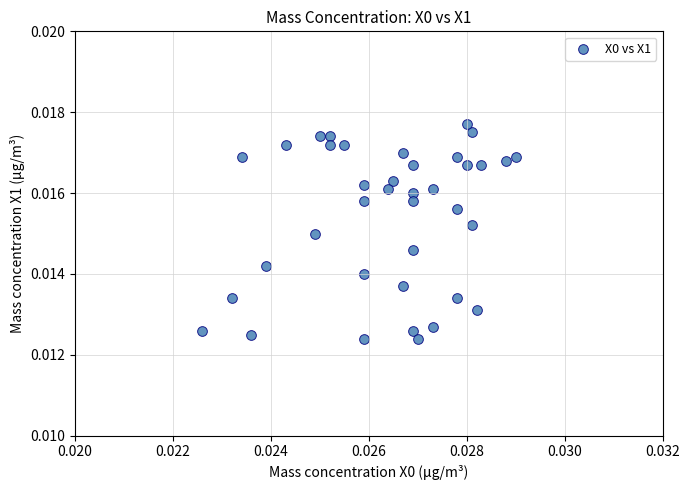

How many data points are displayed?

38